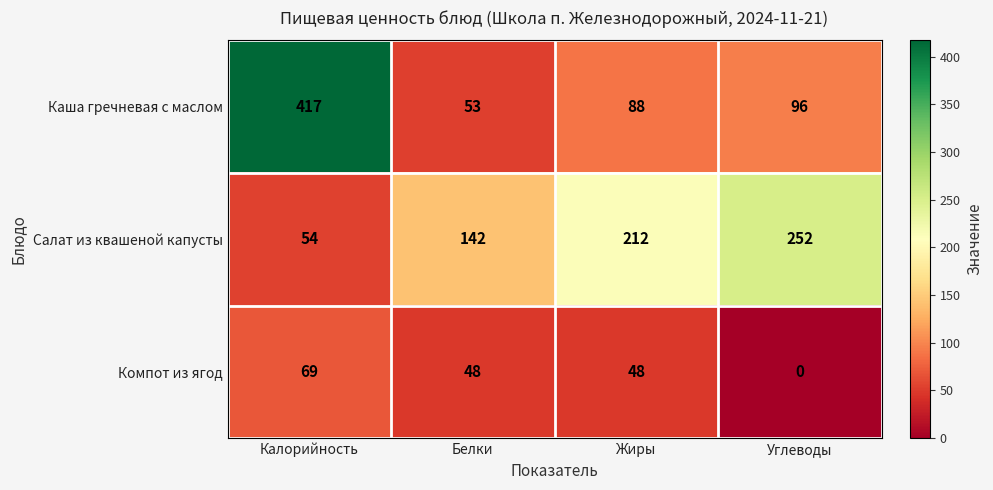

Which label corresponds to the smallest value in the chart?

Углеводы